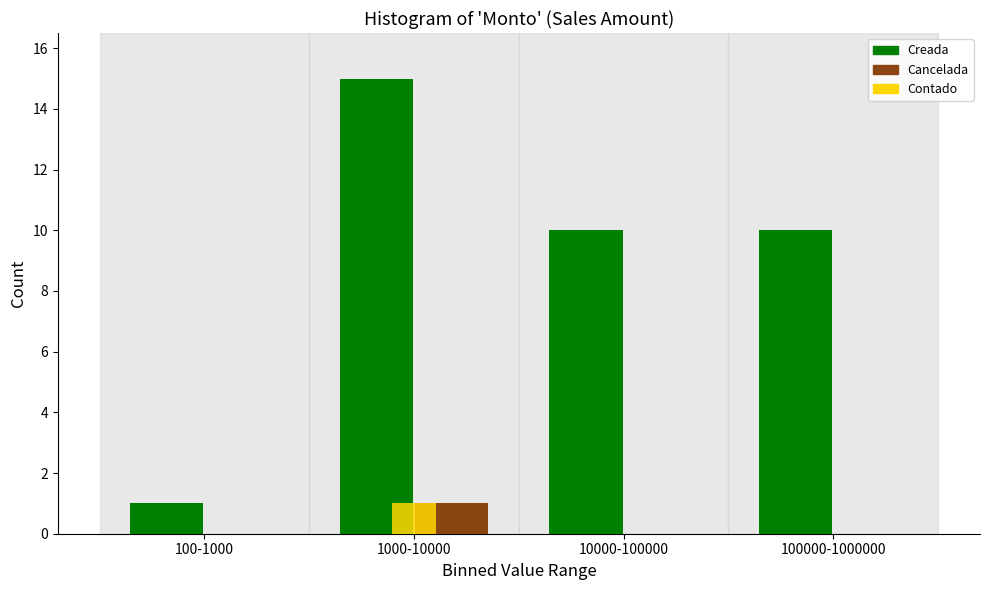

Reading left to right, transcribe all the data shown in this chart.

Creada: 100-1000=1	1000-10000=15	10000-100000=10	100000-1000000=10
Cancelada: 100-1000=0	1000-10000=1	10000-100000=0	100000-1000000=0
Contado: 100-1000=0	1000-10000=1	10000-100000=0	100000-1000000=0